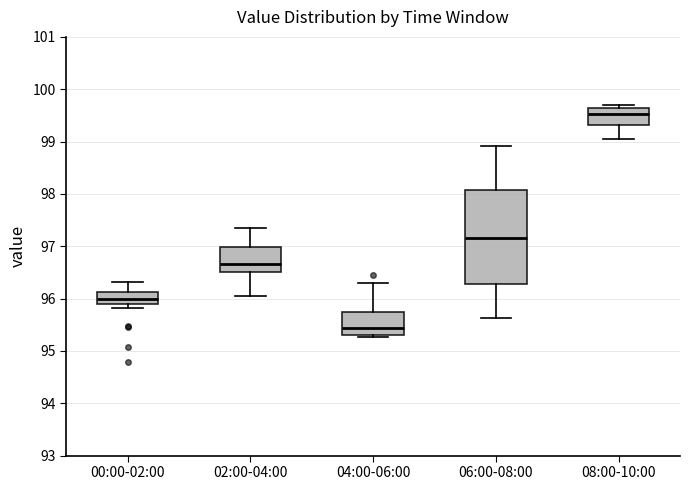

Reading left to right, transcribe this box plot: for each box, give where its median line is, the range the box spans, and where its two whiskers end, as read against the y-axis. The values are not printed on the chart, so give them approximately, as read against the axis.

00:00-02:00: median 96.0, box 95.9 to 96.1, whiskers 95.8 to 96.3
02:00-04:00: median 96.7, box 96.5 to 97.0, whiskers 96.0 to 97.3
04:00-06:00: median 95.4, box 95.3 to 95.7, whiskers 95.3 (just below the box's lower edge) to 96.3
06:00-08:00: median 97.2, box 96.3 to 98.1, whiskers 95.6 to 98.9
08:00-10:00: median 99.5, box 99.3 to 99.6, whiskers 99.0 to 99.7